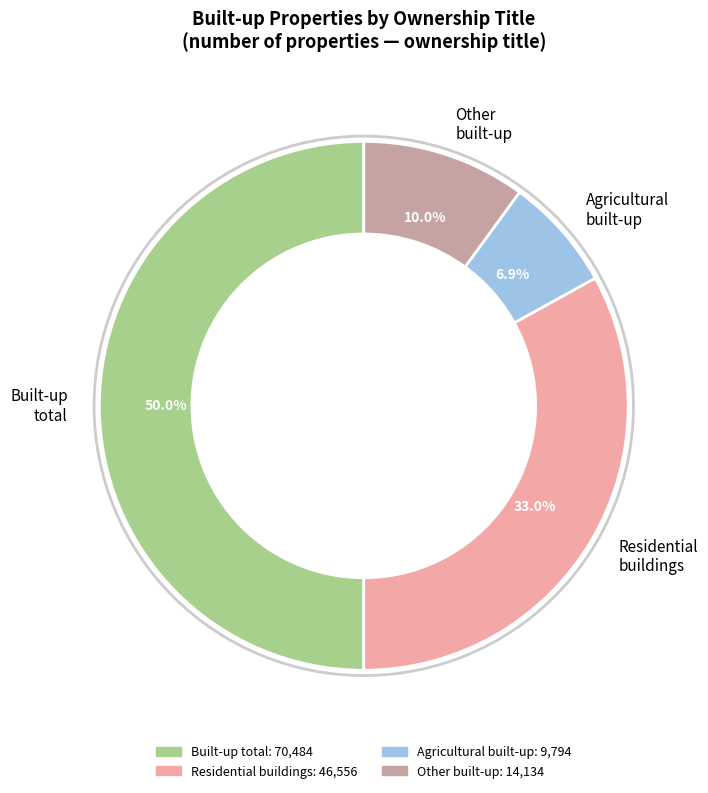

How many segments does this pie chart have?

4